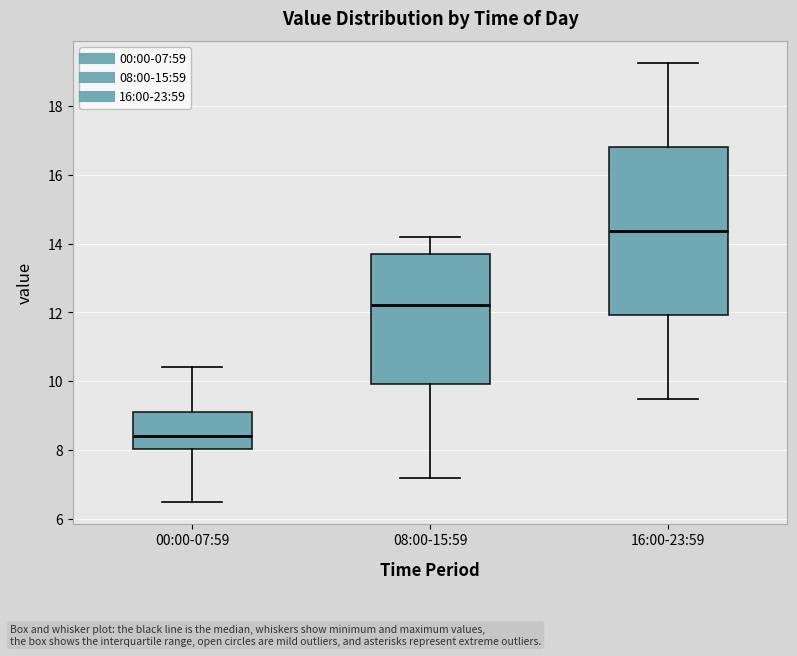

Which box is the tallest, from its lower edge to its upper edge?

16:00-23:59